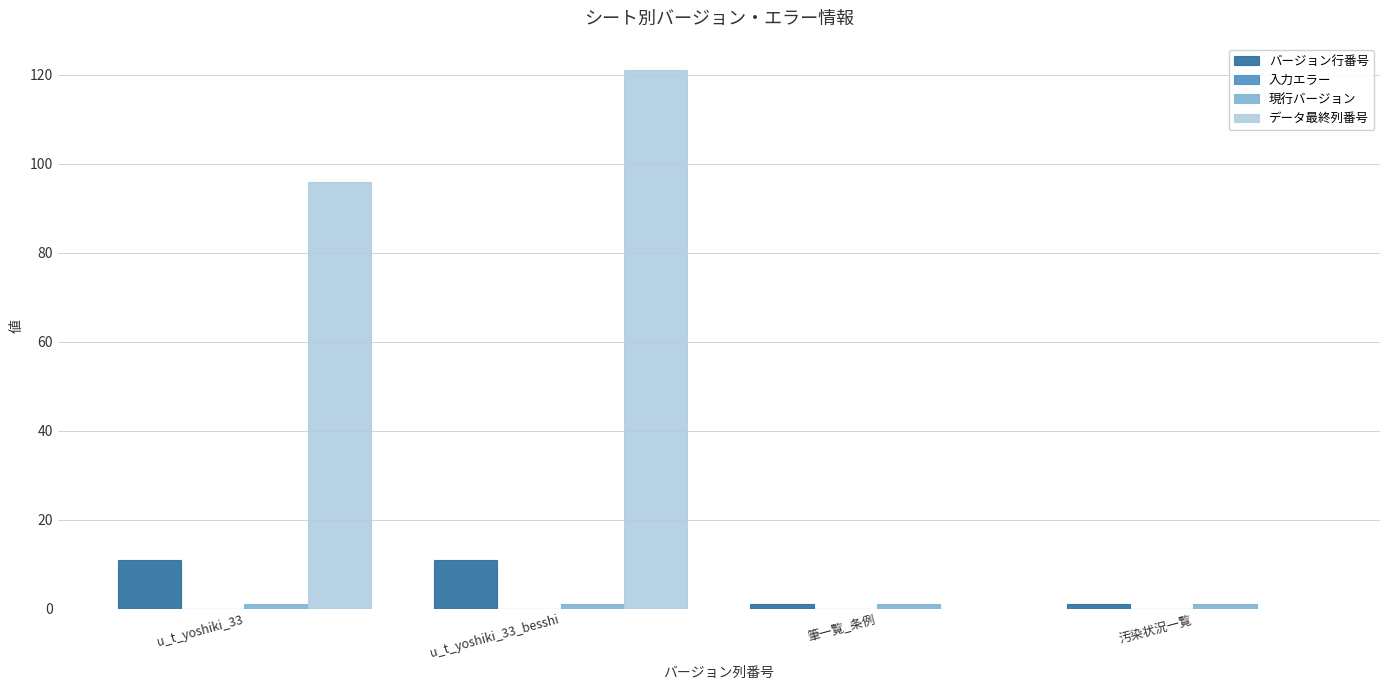

At which category is the sum across all series the highest?

u_t_yoshiki_33_besshi